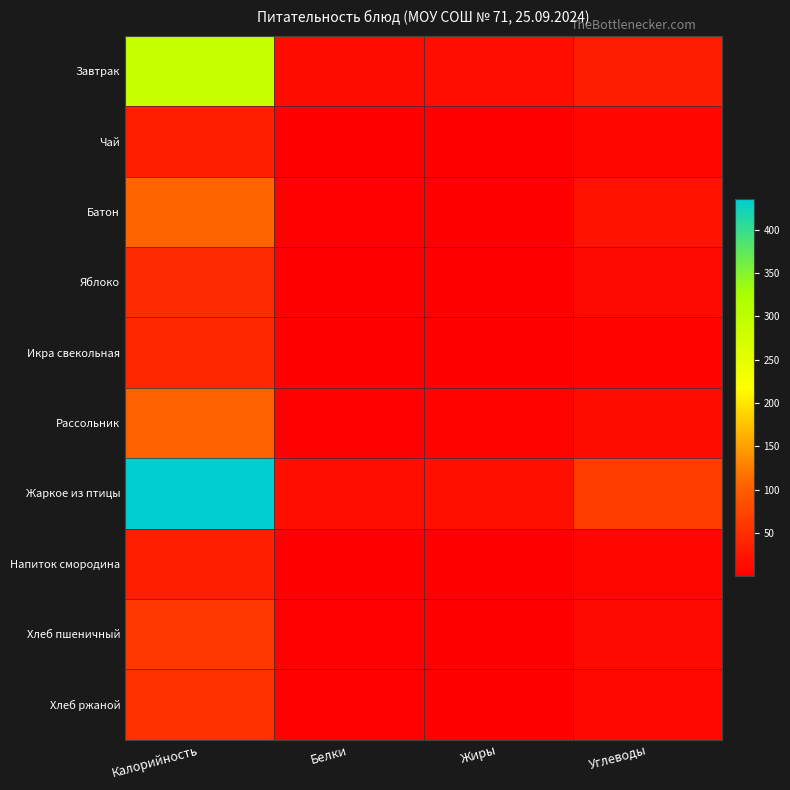

What is the total value across all series at Жиры?

42.3